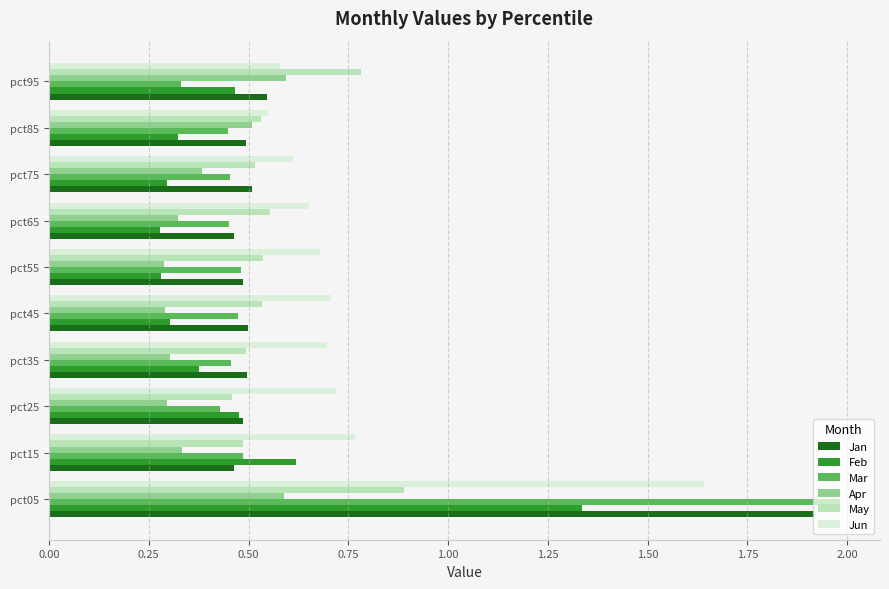

The Mar series shows 0.4 at pct25. True or false?

True